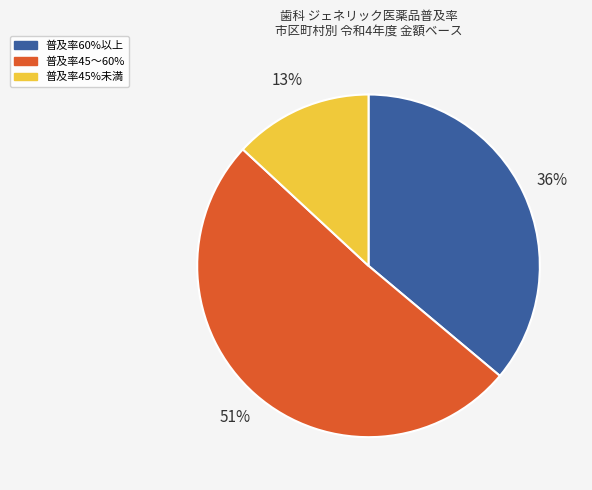

Combined, do 普及率45〜60% and 普及率45%未満 account for over 50%?

Yes